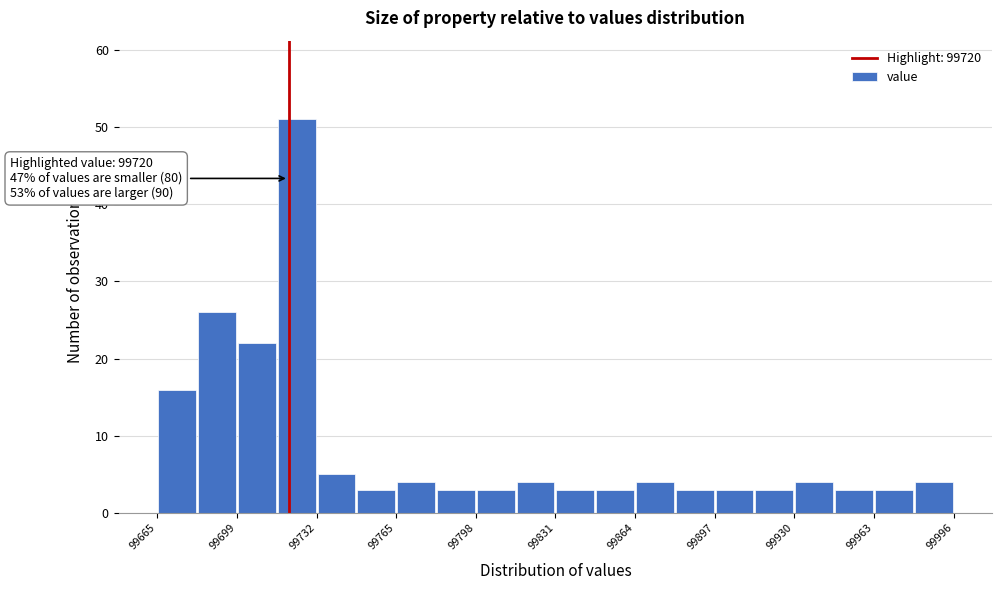

Around what value on the x-axis is the tallest bar? Give the approximate position of its centre, as read against the axis.

99725